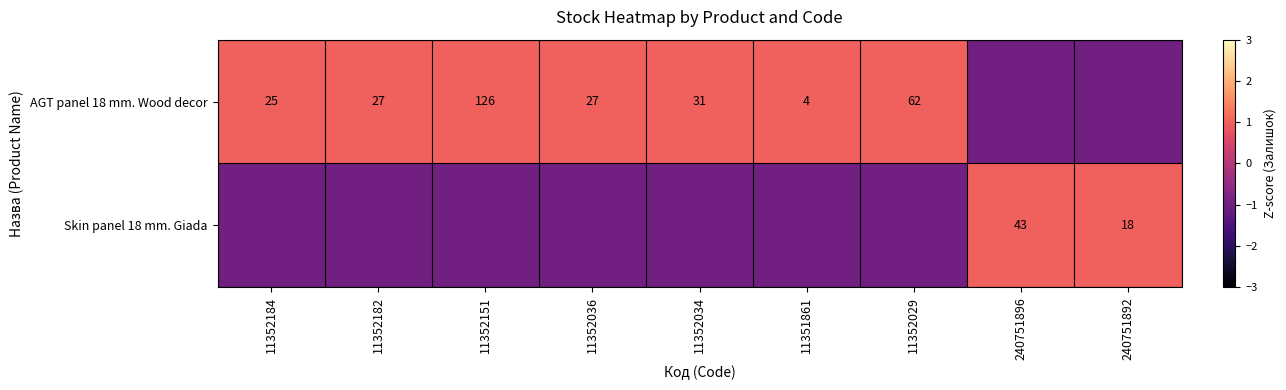

What is the sum of the AGT panel 18 mm. Wood decor values at 11351861 and 11352184?

29